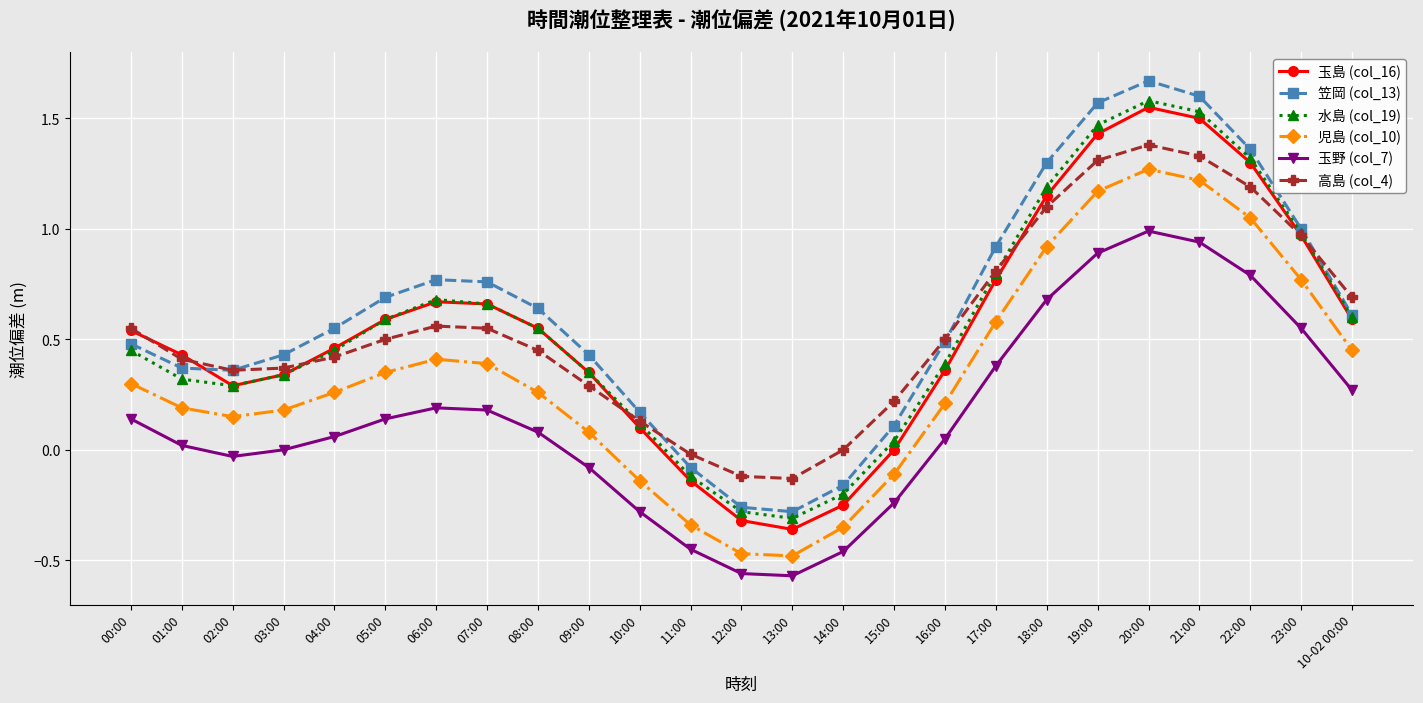

In 玉島 (col_16), how many points are lower than both neighbors (excluding endpoints)?

2